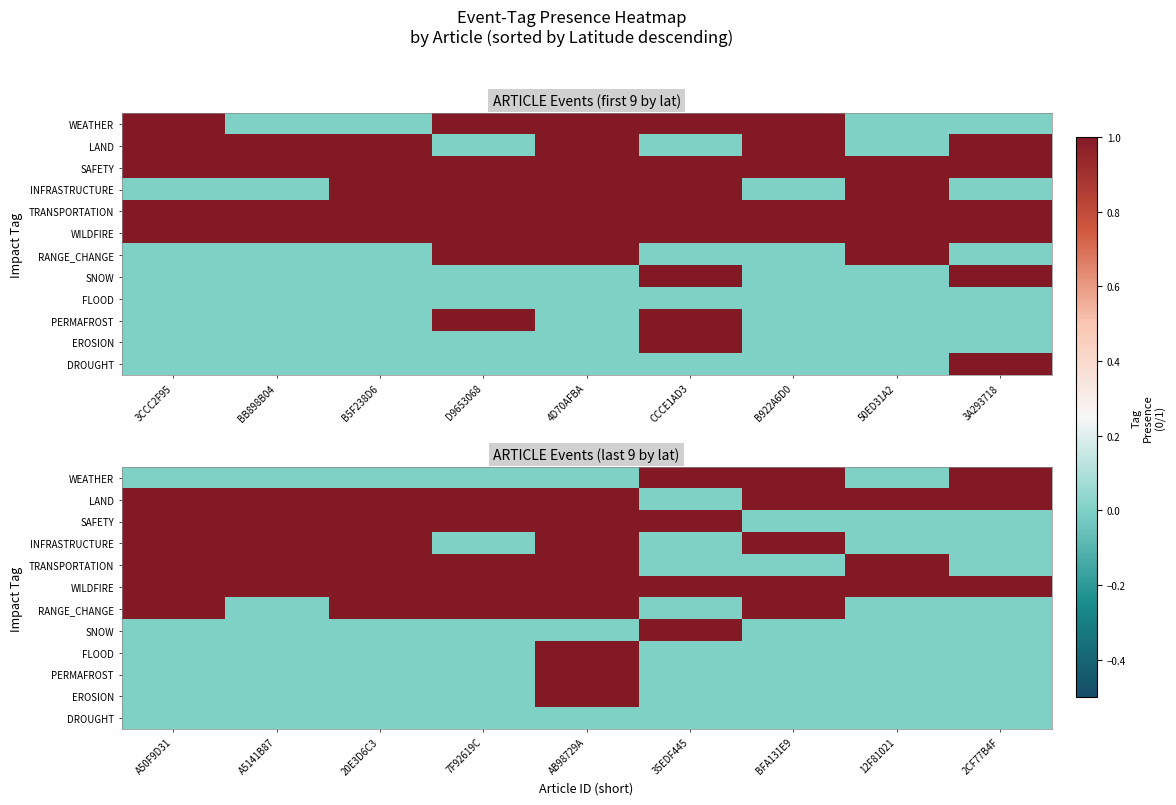

Which has a higher value, 3A293718 or 50ED31A2?

3A293718